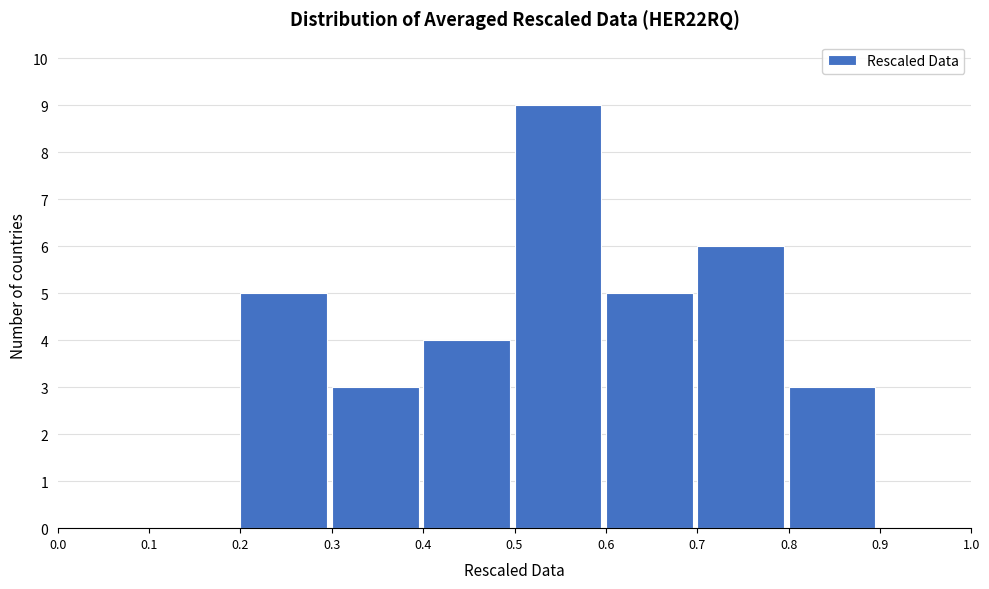

How tall is the bar that spans 0.8 to 0.9 on the x-axis? The values are not printed on the chart, so give them approximately, as read against the axis.

3